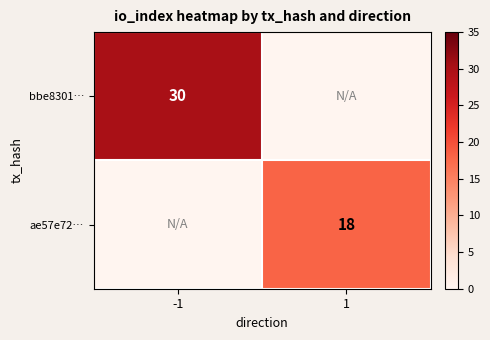

True or false: ae57e72… has a value of 18 at 1.

True